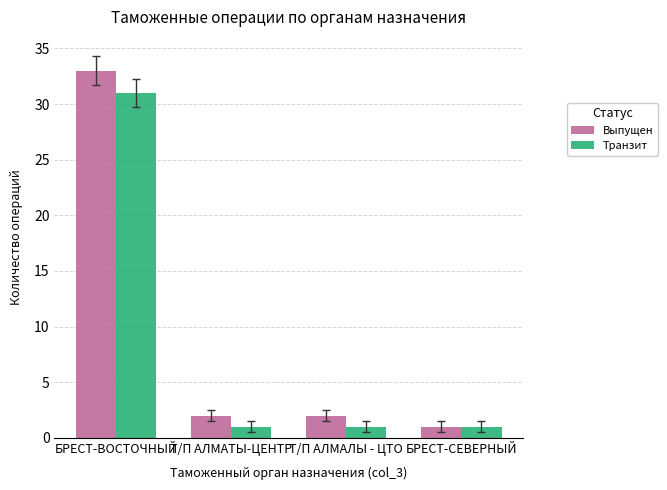

What is the difference between the Выпущен values at Т/П АЛМАЛЫ - ЦТО and БРЕСТ-СЕВЕРНЫЙ?

1